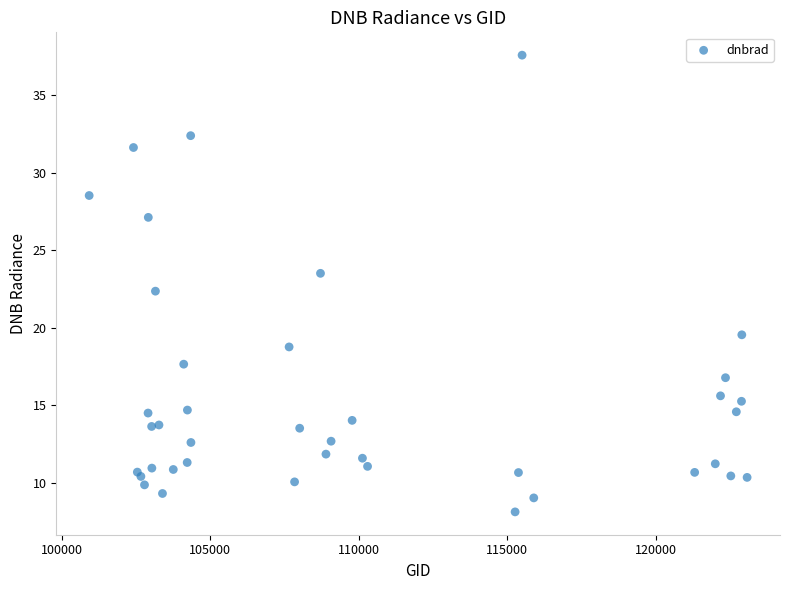

What Y value in the scatter plot is closest to 22?

22.4